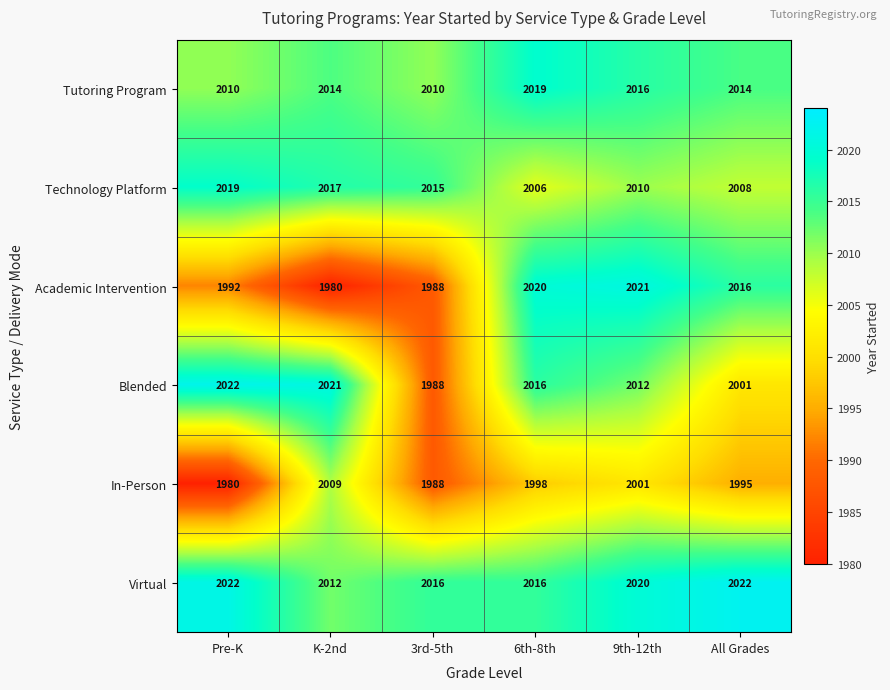

Which series has the largest total across all categories?

Virtual